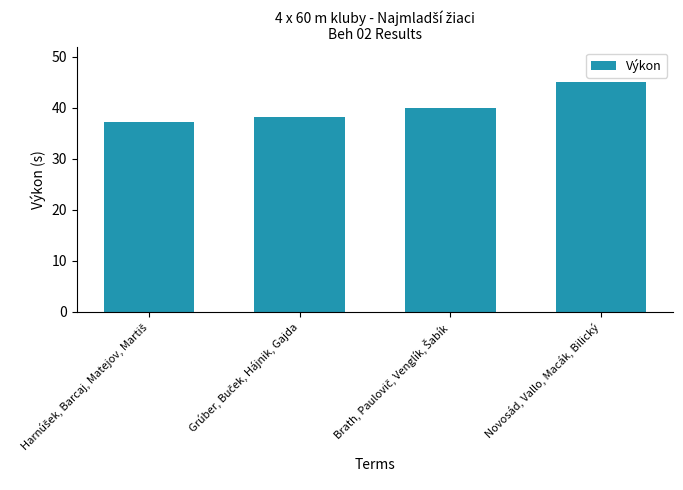

What is the minimum value shown in the chart?

37.2